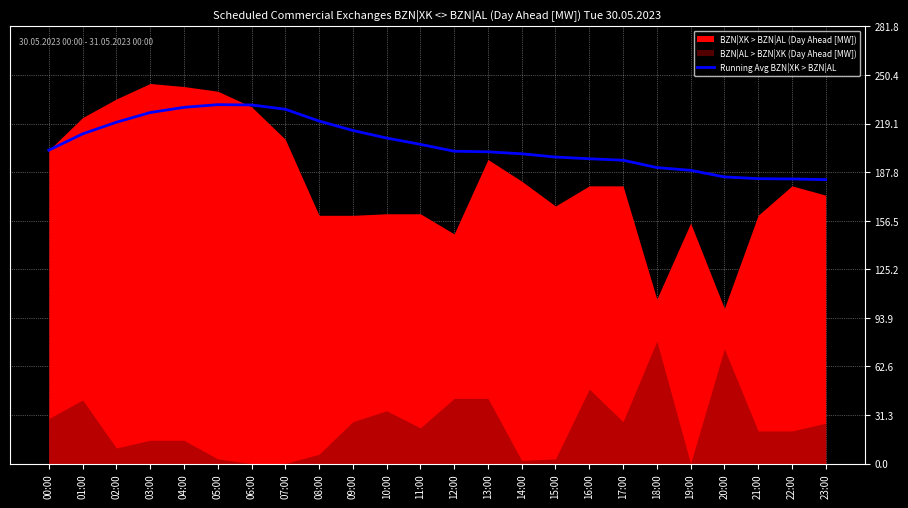

Rank the categories by value from lowest to highest.

23:00, 22:00, 21:00, 20:00, 19:00, 18:00, 17:00, 16:00, 15:00, 14:00, 13:00, 12:00, 00:00, 11:00, 10:00, 01:00, 09:00, 02:00, 08:00, 03:00, 07:00, 04:00, 06:00, 05:00